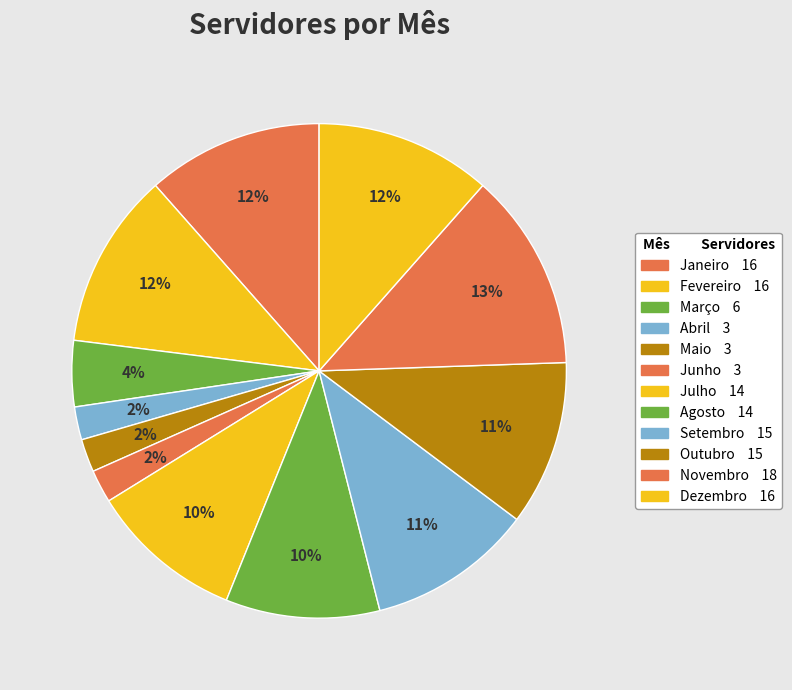

Which slice is the smallest?

Abril